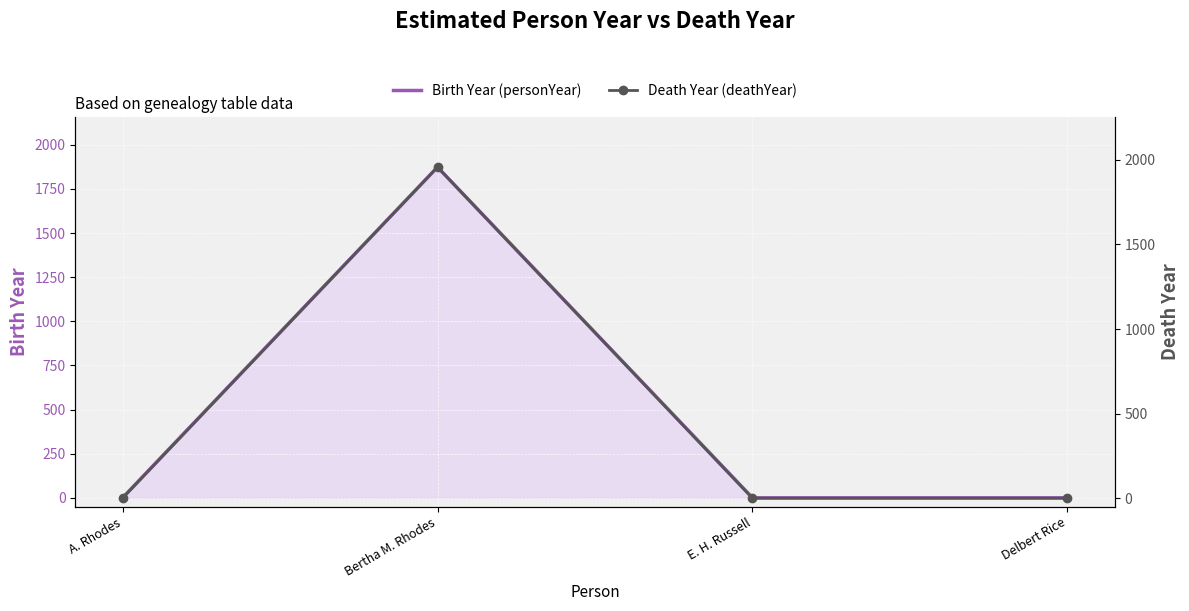

True or false: Birth Year (personYear) and Death Year (deathYear) cross at least once.

False